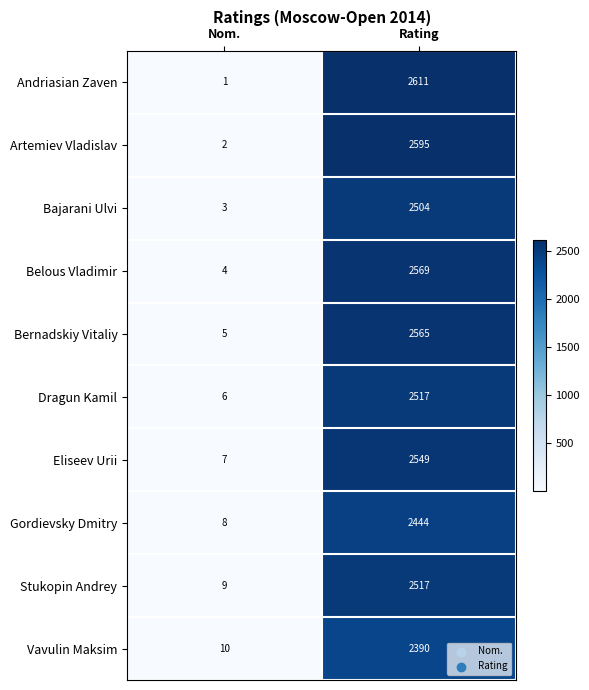

What is the total value across all series at Nom.?

55